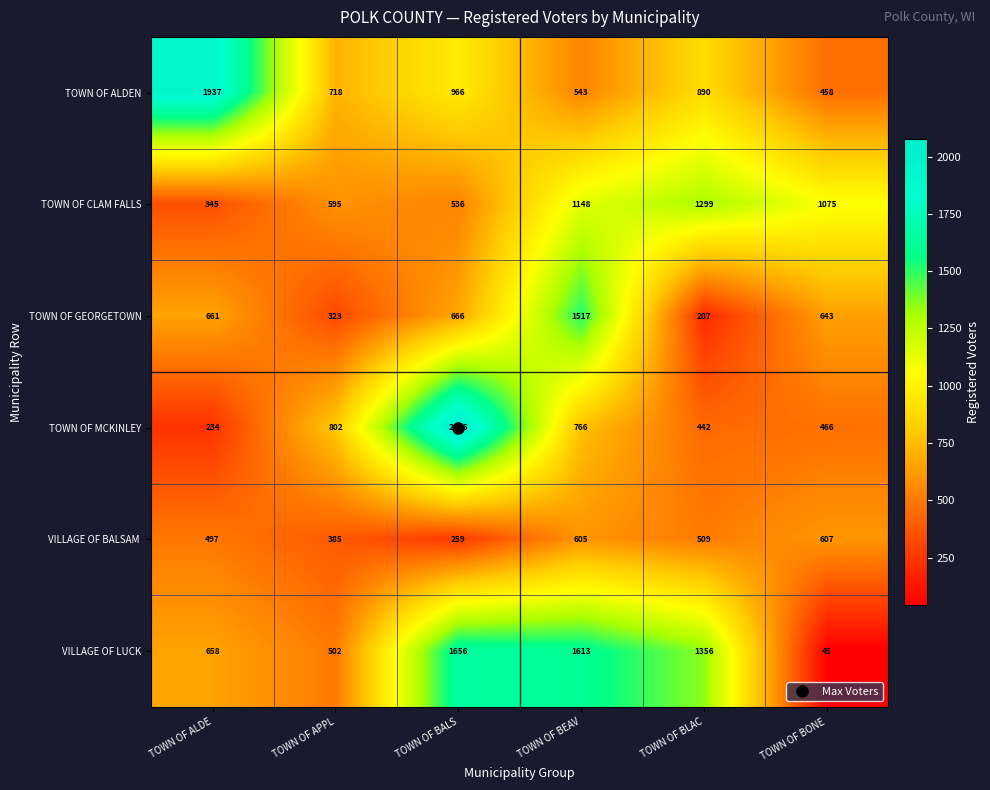

Which label corresponds to the smallest value in the chart?

TOWN OF BONE